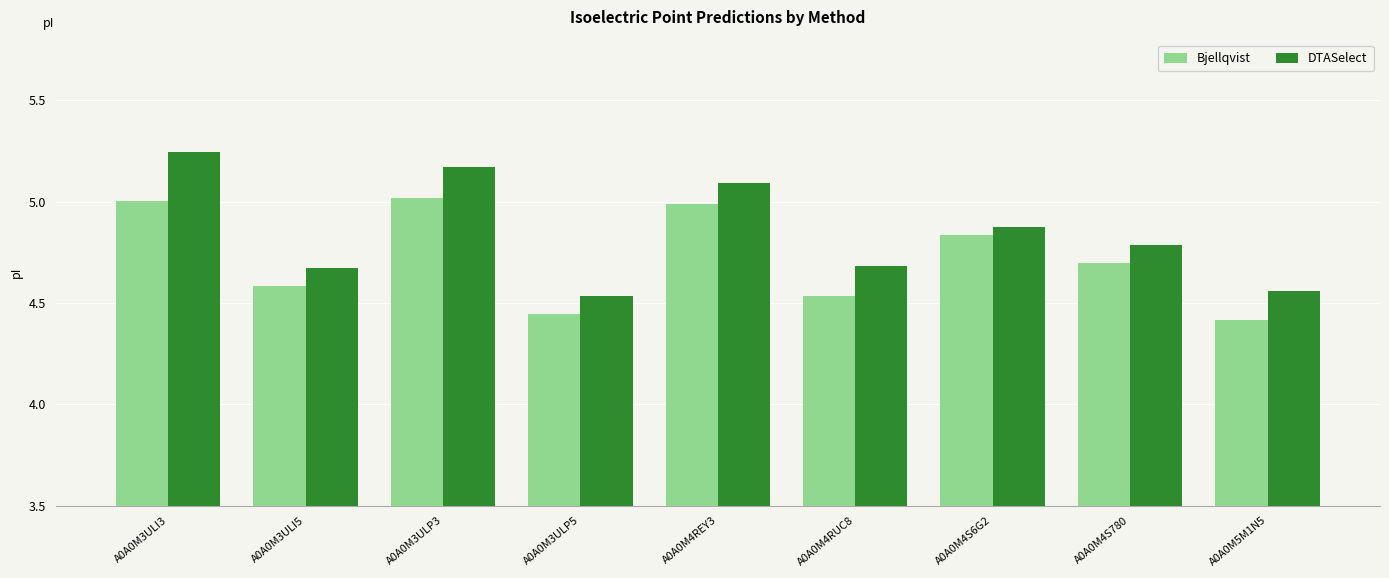

At which category is the sum across all series the highest?

A0A0M3ULI3